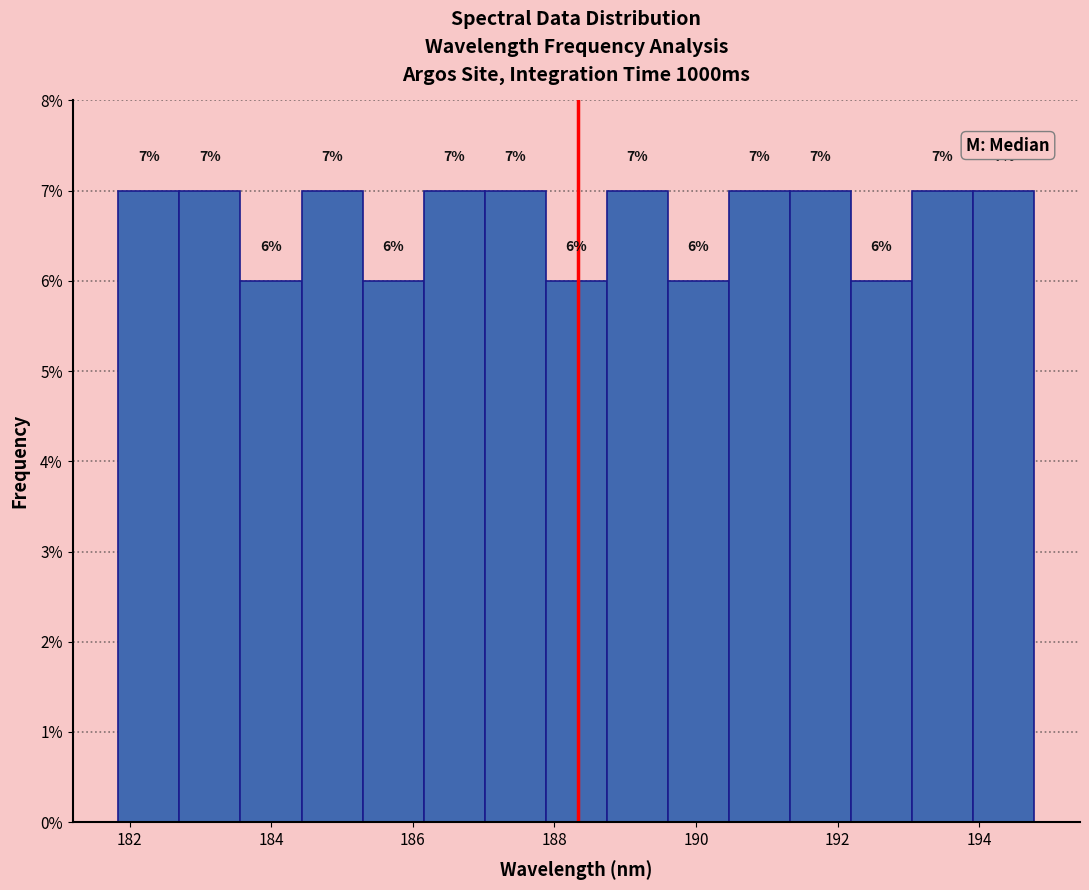

Reading left to right, list every bar in this chart as the range it spans on the x-axis followed by its height. The bar edges are not printed on the chart, so give them approximately, as read against the axis.

181.8 to 182.8: 7
182.8 to 183.6: 7
183.6 to 184.4: 6
184.4 to 185.2: 7
185.2 to 186.2: 6
186.2 to 187.0: 7
187.0 to 187.8: 7
187.8 to 188.8: 6
188.8 to 189.6: 7
189.6 to 190.4: 6
190.4 to 191.4: 7
191.4 to 192.2: 7
192.2 to 193.0: 6
193.0 to 194.0: 7
194.0 to 194.8: 7